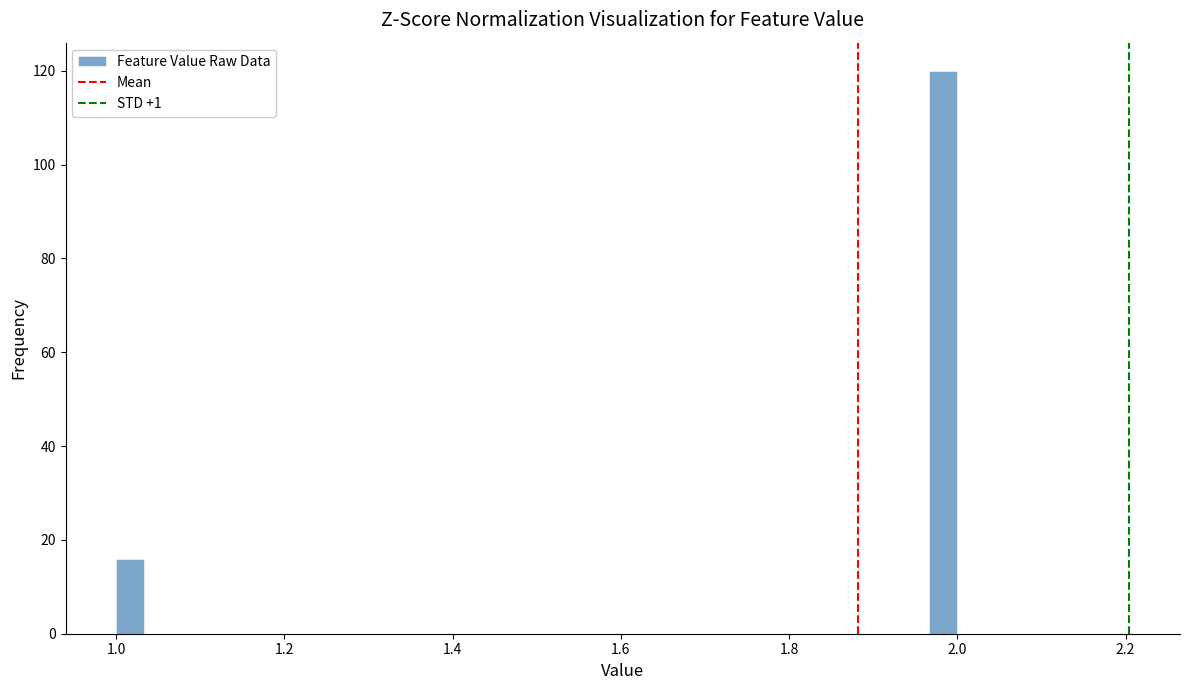

Read against the x-axis, roughly where is the centre of the tallest bar?

1.98